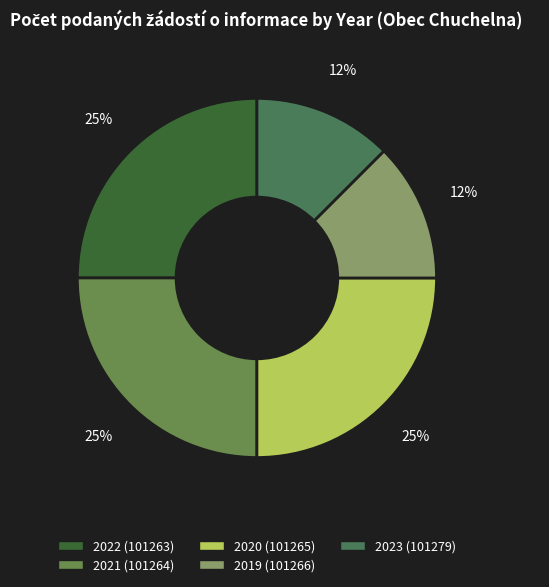

To the nearest percent, what is the difference between the largest and smallest slice percentages?

12%